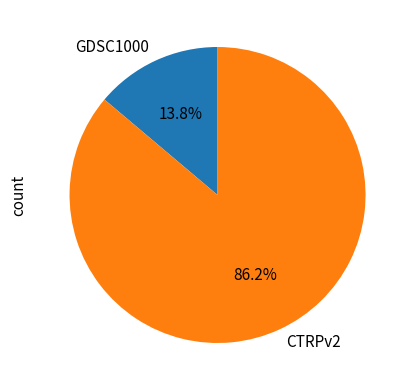

True or false: GDSC1000 accounts for 9% of the total.

False